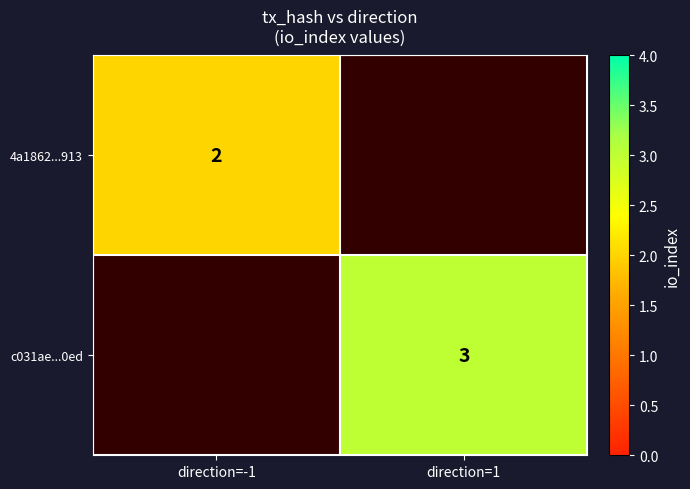

Is it true that 4a1862...913 equals 2 at direction=-1?

True